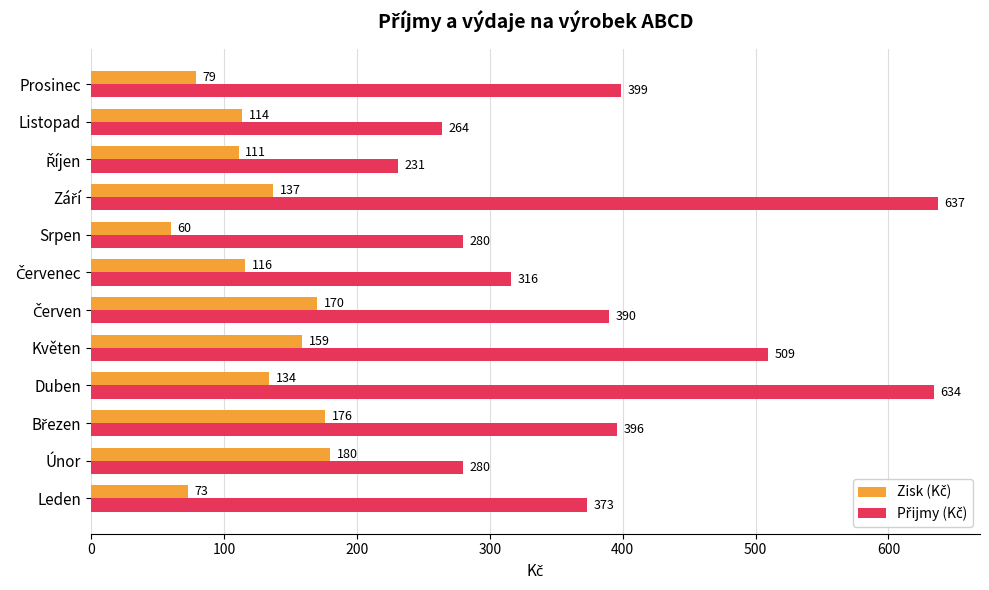

What is the greatest value displayed?

637